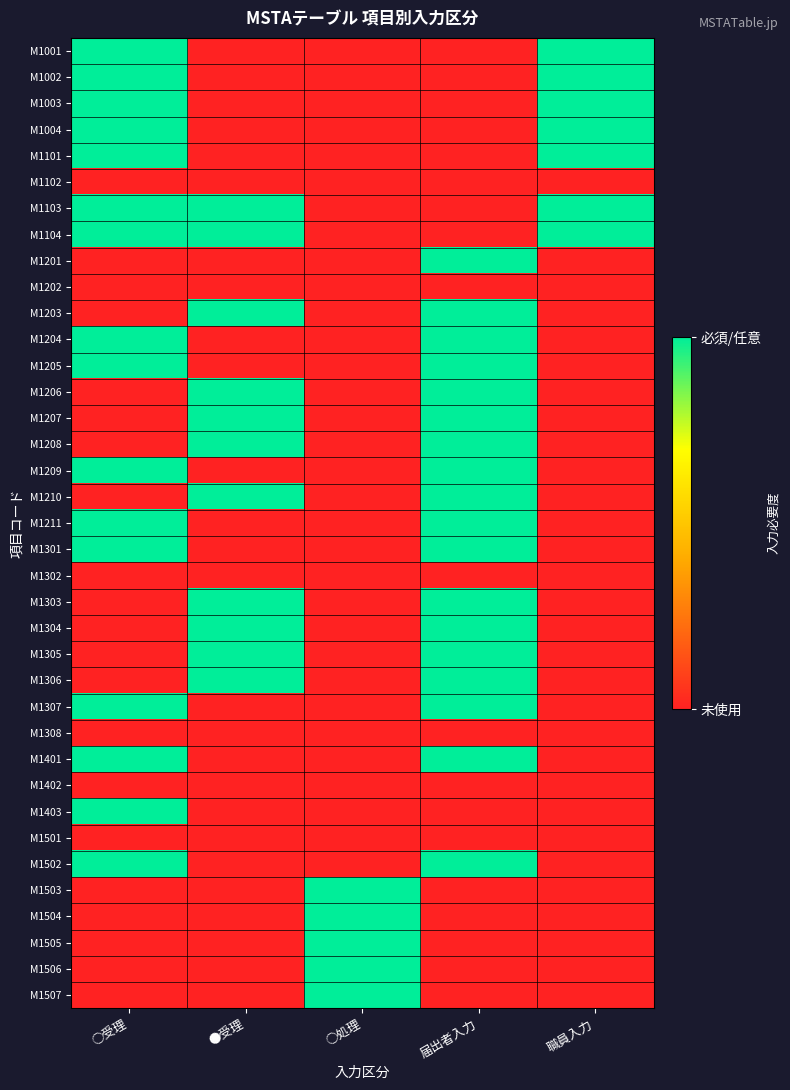

Which label corresponds to the smallest value in the chart?

●受理